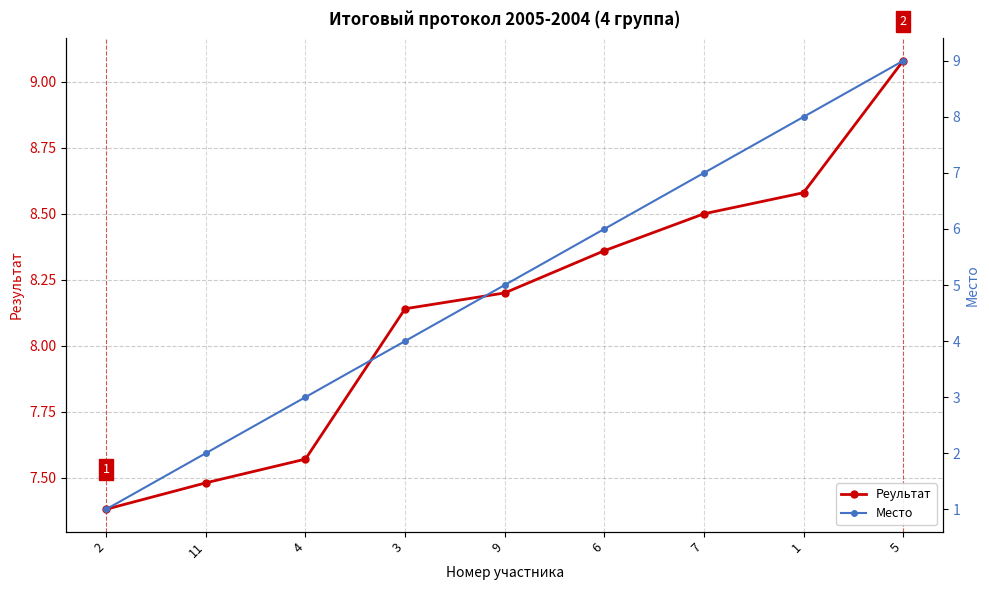

The value of Место at 5 is 1.9. True or false?

False